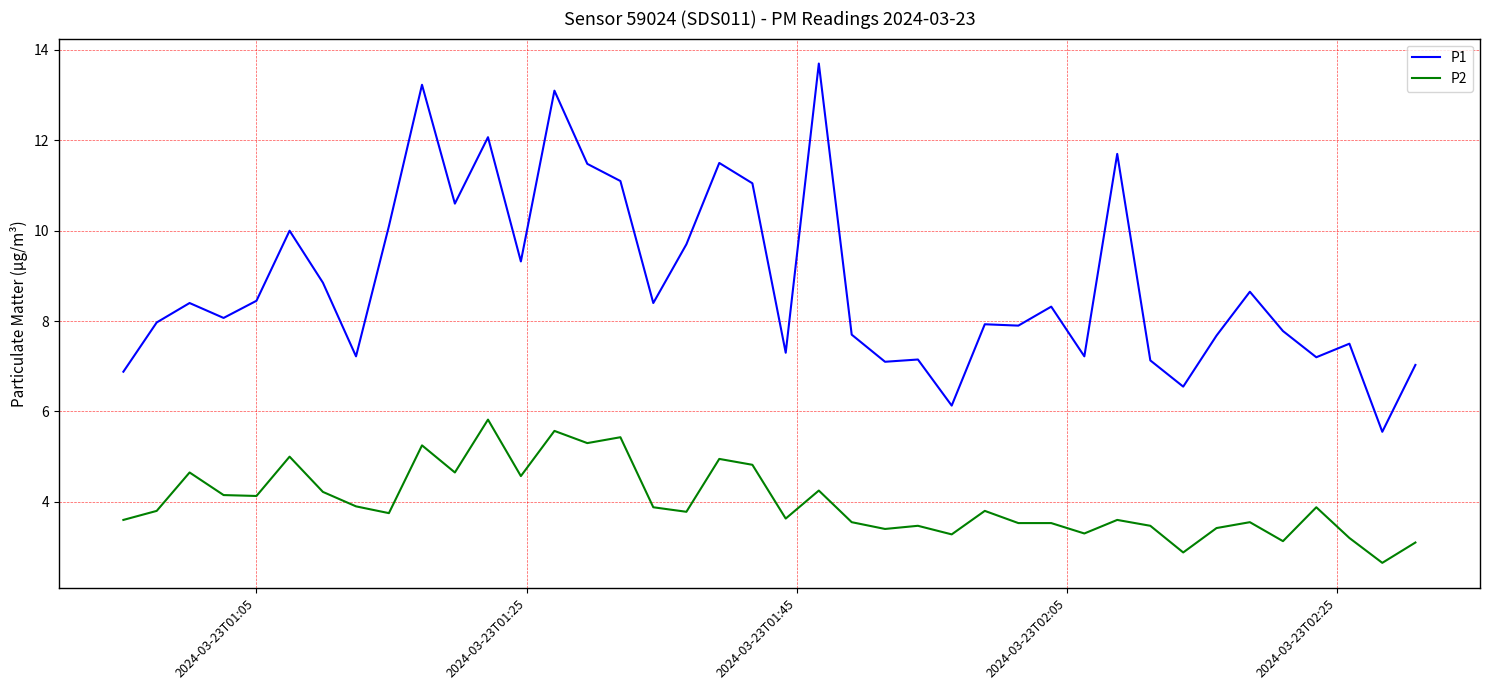

Which series has the largest total across all categories?

P1